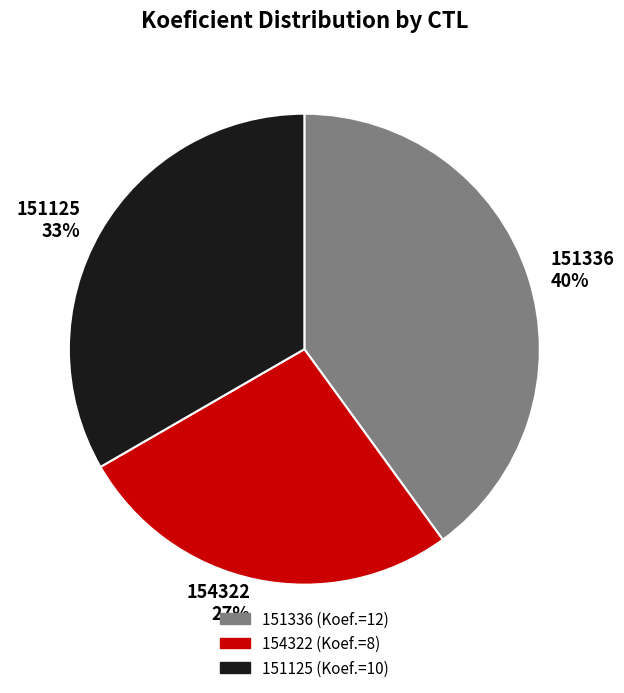

The 151125 slice represents 44% of the pie. True or false?

False